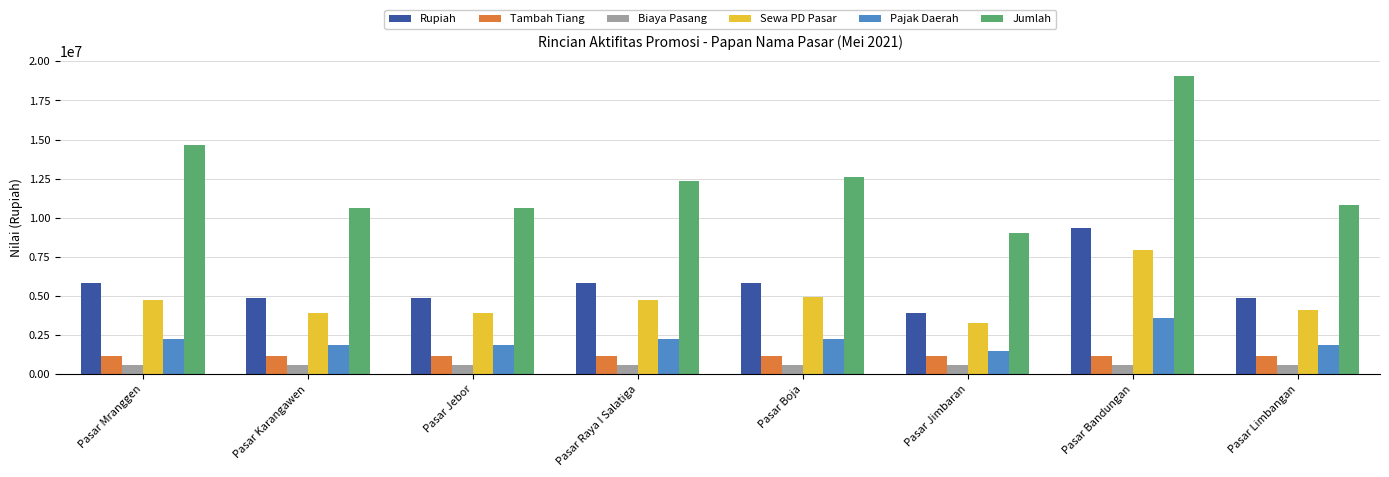

What are all the series names shown in the legend?

Rupiah, Tambah Tiang, Biaya Pasang, Sewa PD Pasar, Pajak Daerah, Jumlah